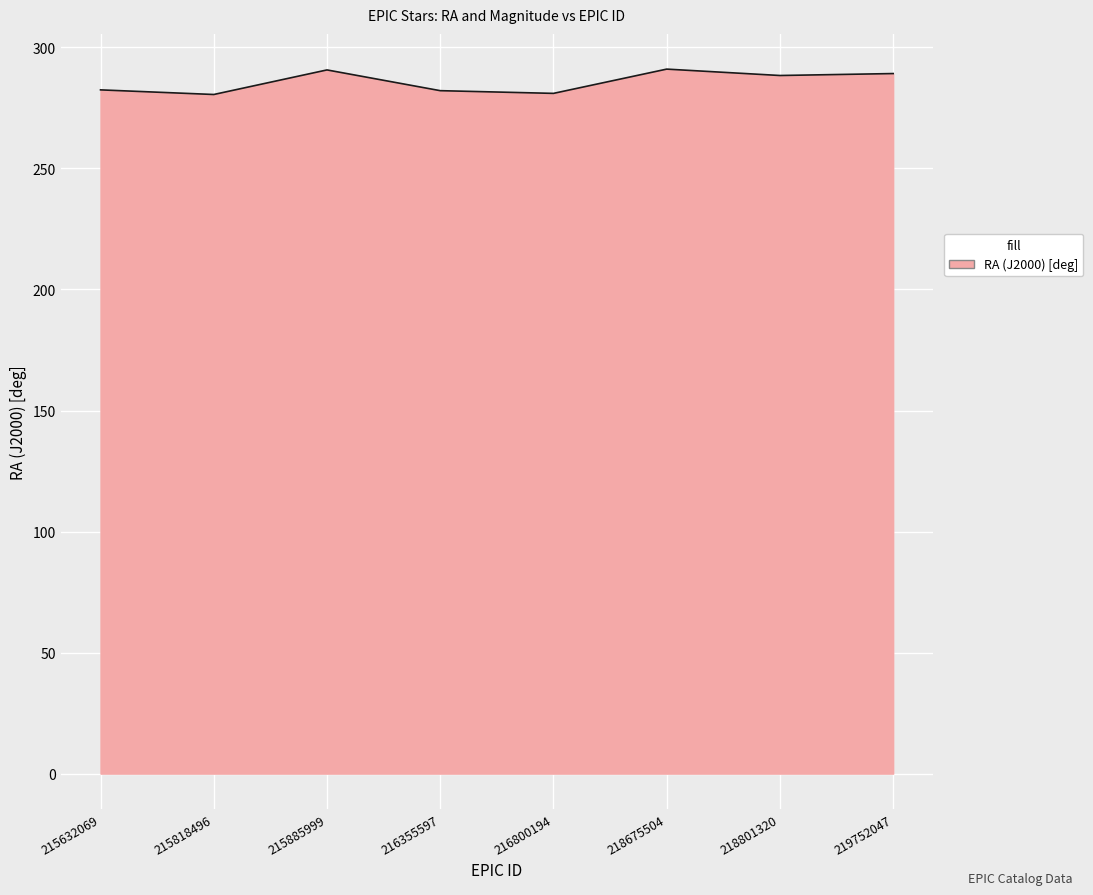

What is the greatest value displayed?

291.0